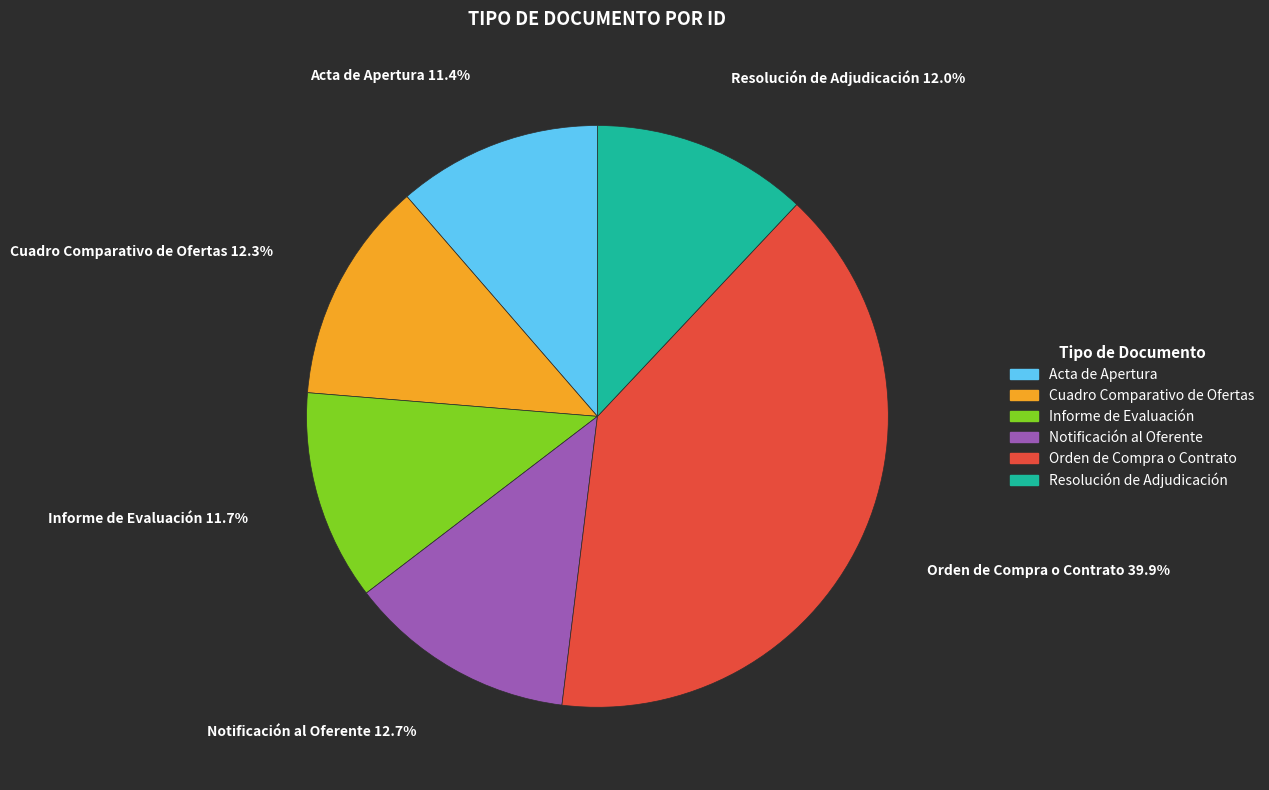

Does any single category account for the majority?

No